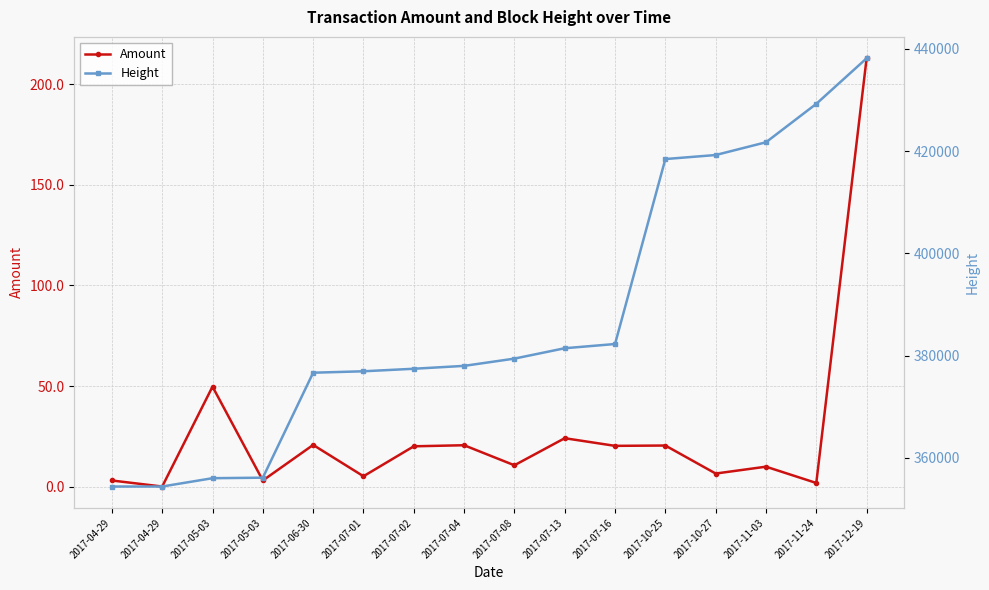

List the labels in order of Amount value, smallest first.

2017-04-29, 2017-11-24, 2017-04-29, 2017-05-03, 2017-07-01, 2017-10-27, 2017-11-03, 2017-07-08, 2017-07-02, 2017-07-16, 2017-10-25, 2017-07-04, 2017-06-30, 2017-07-13, 2017-05-03, 2017-12-19